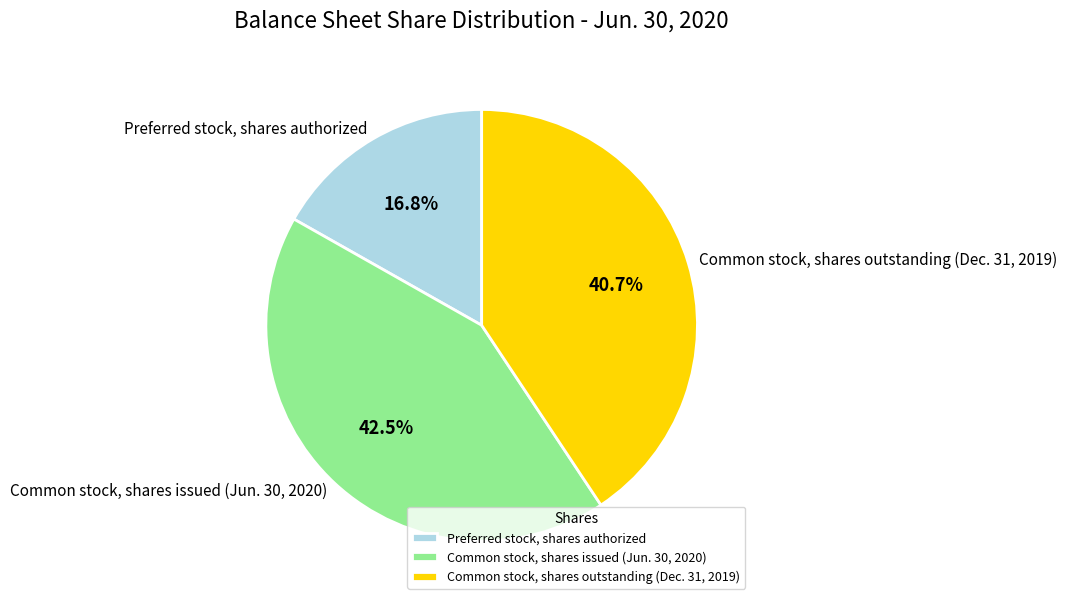

Do Common stock, shares outstanding (Dec. 31, 2019) and Preferred stock, shares authorized together represent more than half of the pie?

Yes